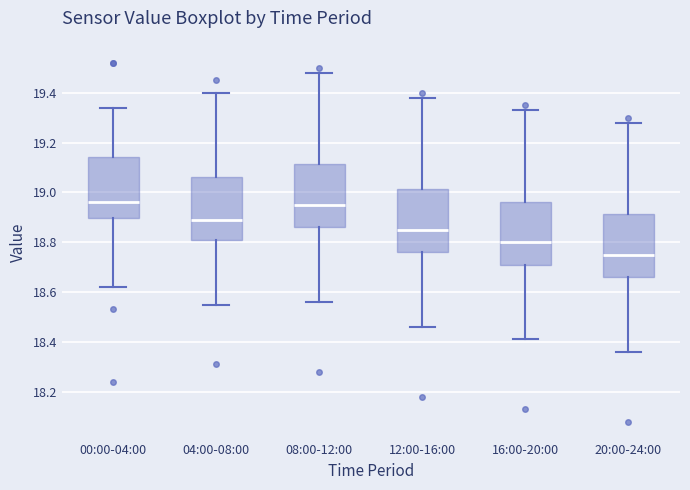

Which box's median line is the lowest?

20:00-24:00